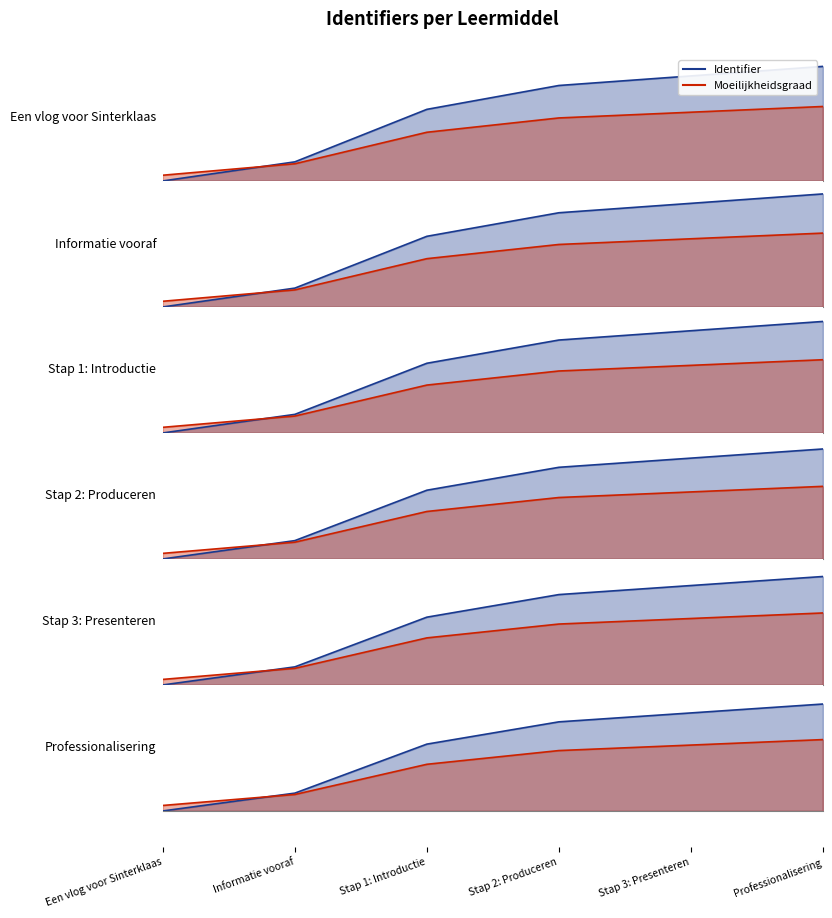

What is the value of the 3rd point from the left?

0.6